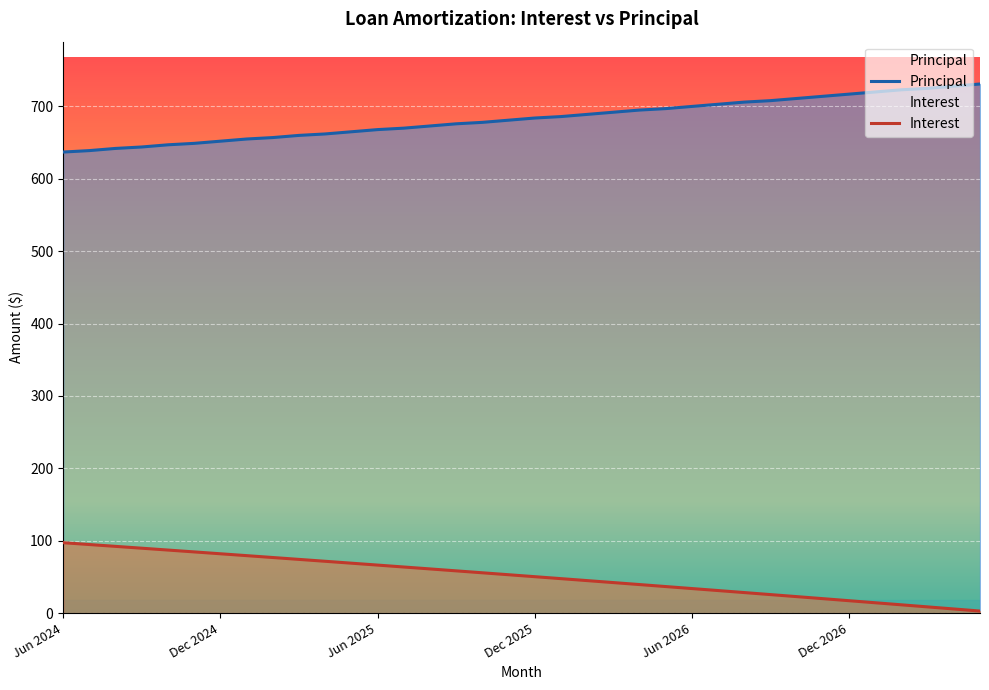

How many categories are shown in the chart?

36